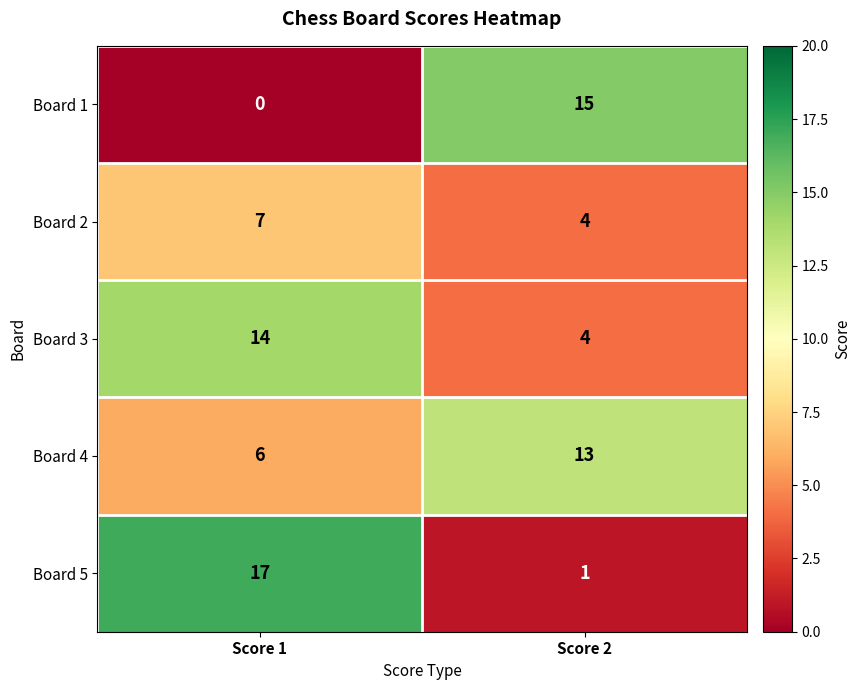

At which category is the sum across all series the highest?

Score 1